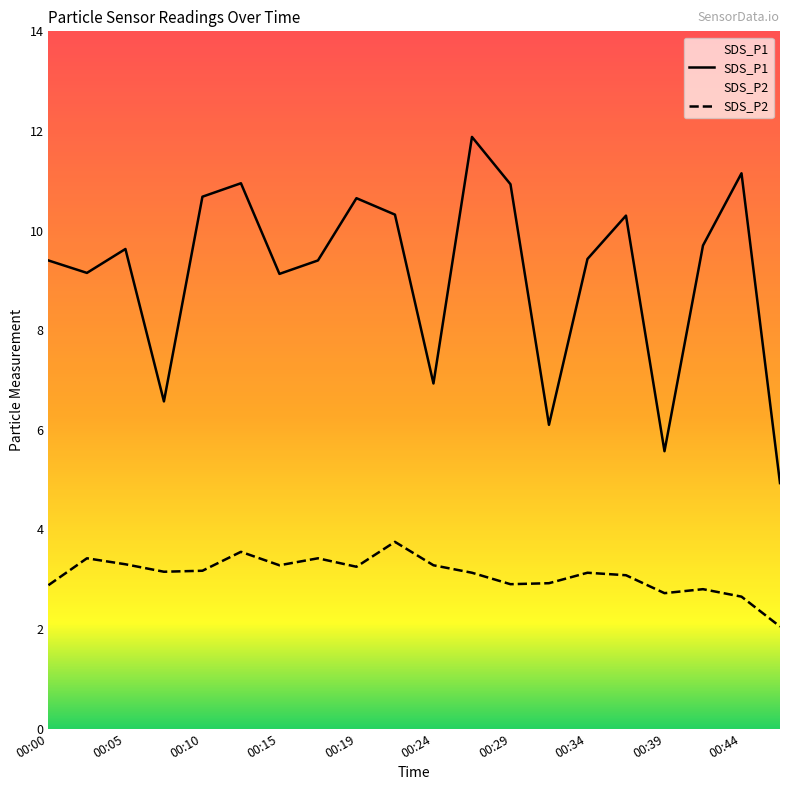

Which series has the largest total across all categories?

SDS_P1